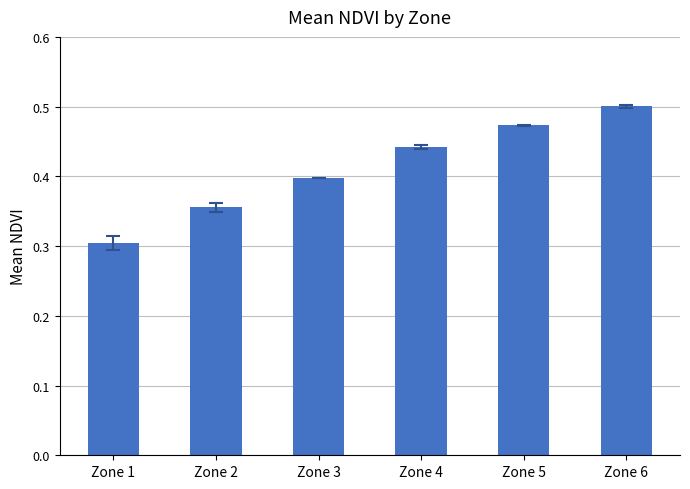

The chart shows a value of 0.7 at Zone 4. True or false?

False